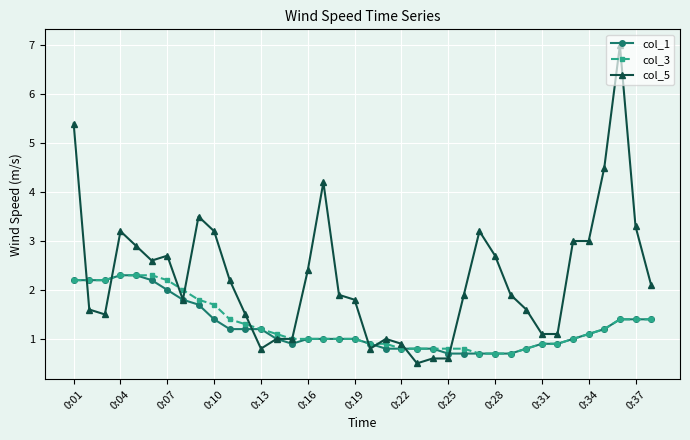

True or false: col_5 has more than 1 points higher than both neighbors.

True